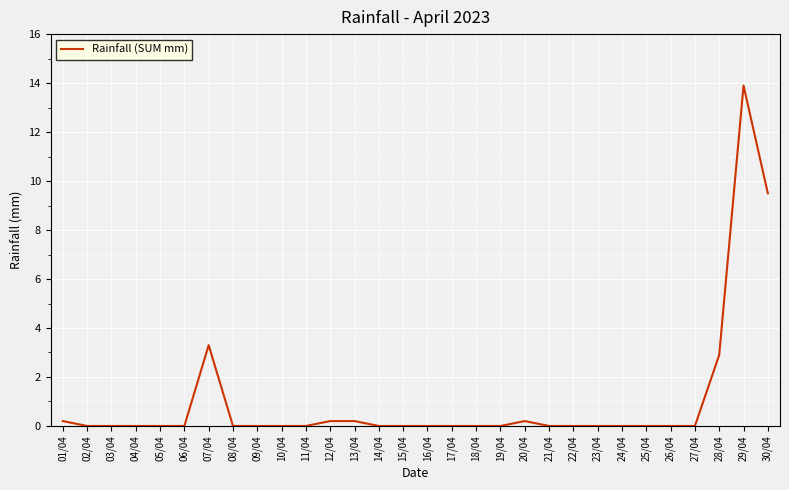

Count the number of categories in the chart.

30